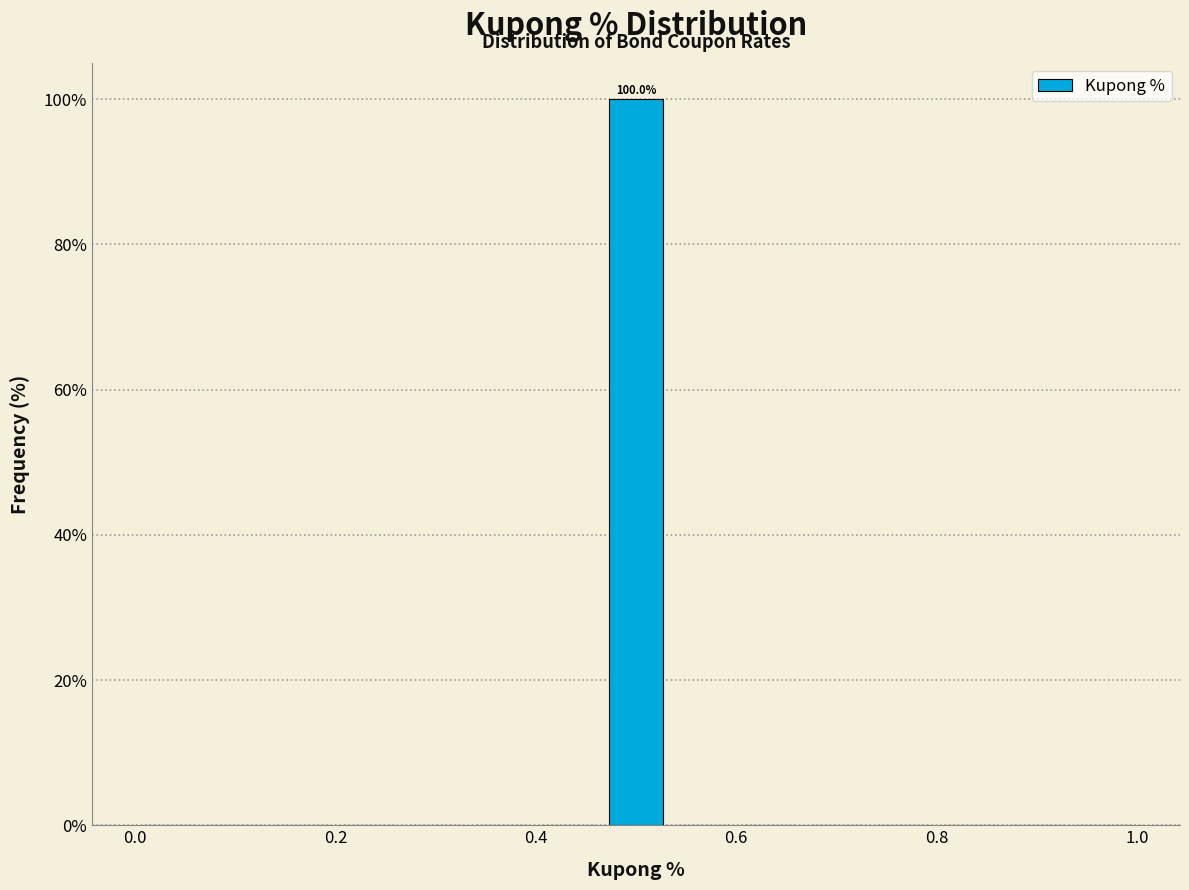

Read against the x-axis, roughly where is the centre of the tallest bar?

0.50